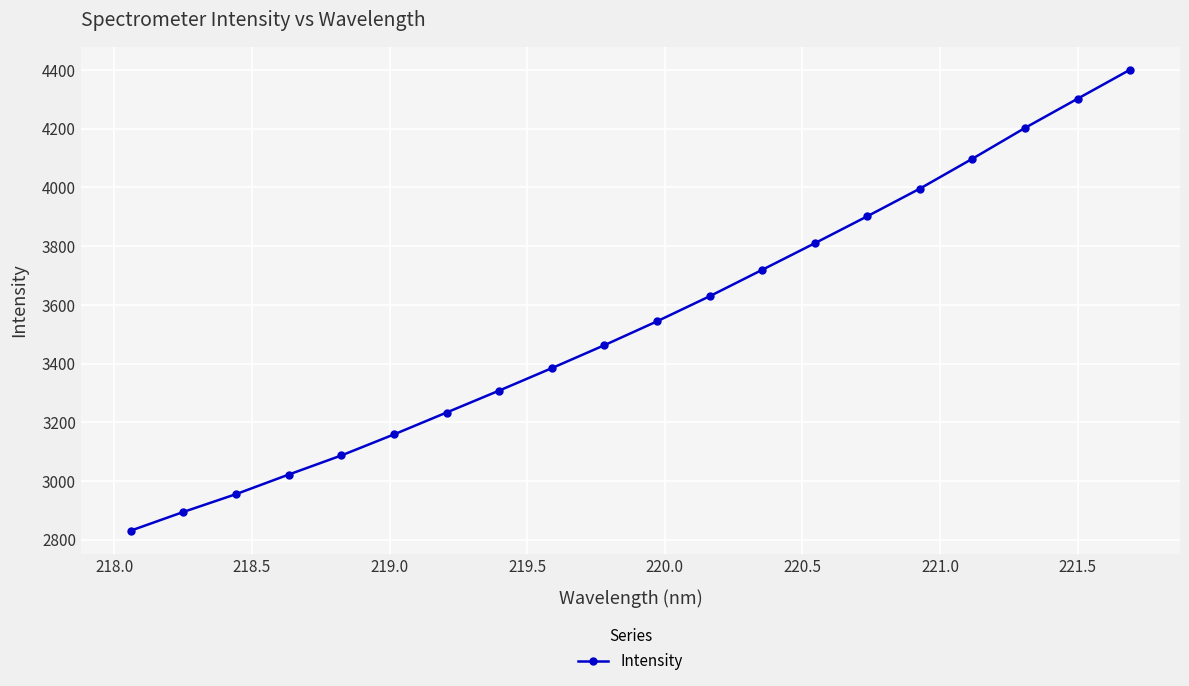

True or false: the data has more than 0 interior local peaks.

False